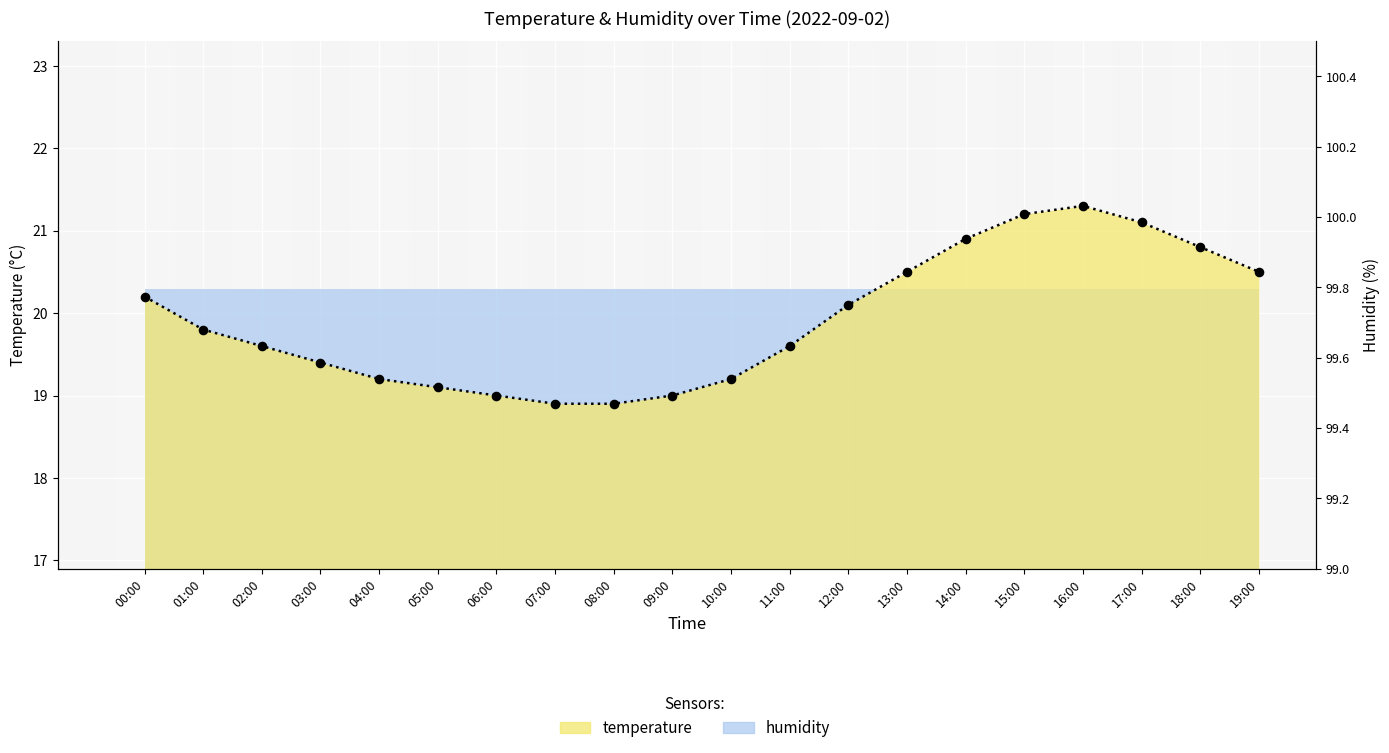

Which has a higher value, 02:00 or 01:00?

01:00